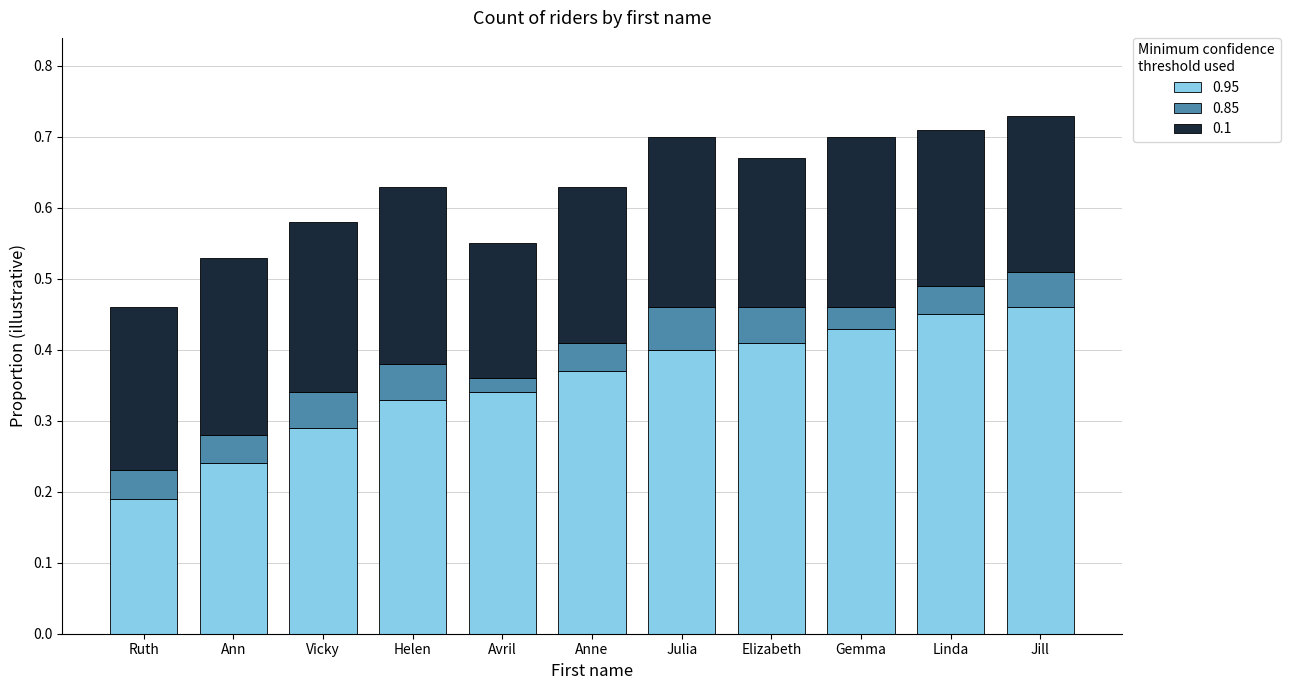

What is the total value across all series at Anne?

0.6